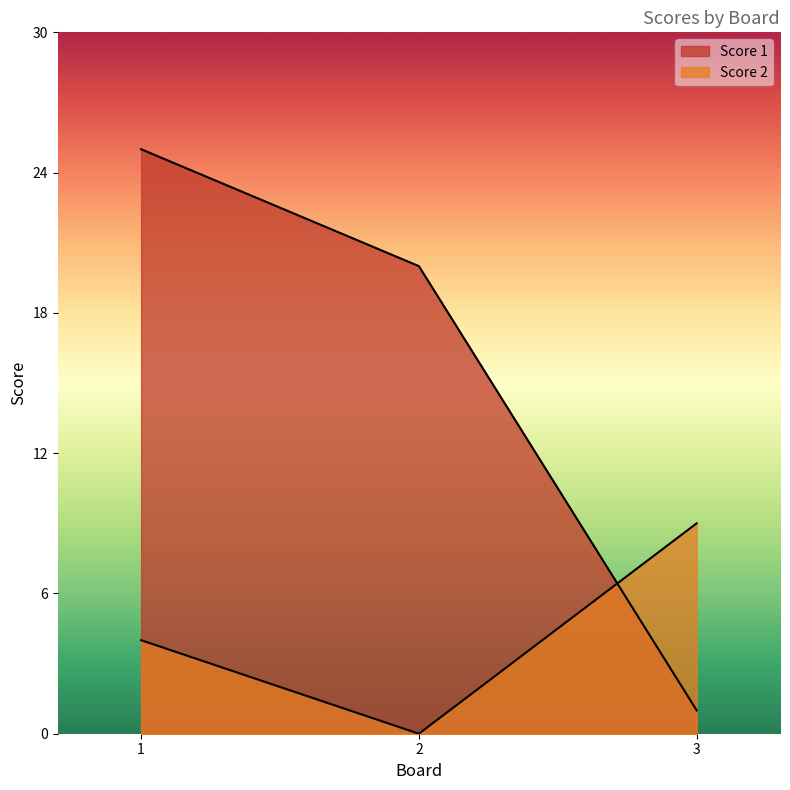

At how many categories does at least one series exceed 17?

2